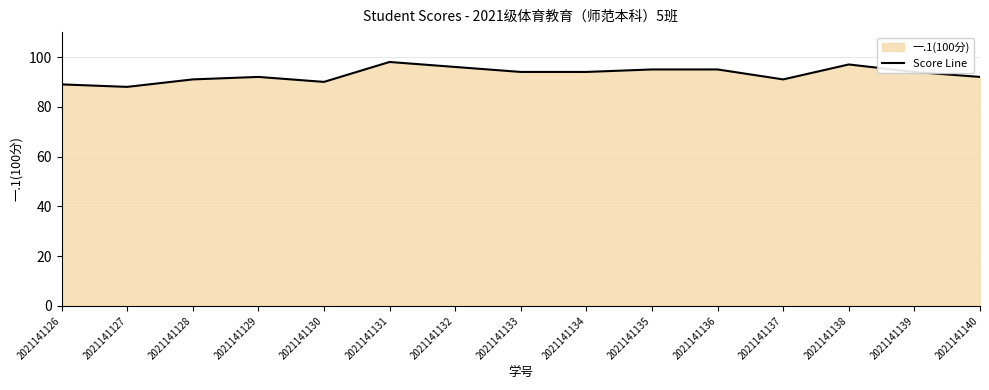

Where does the data first go above 94?

2021141131